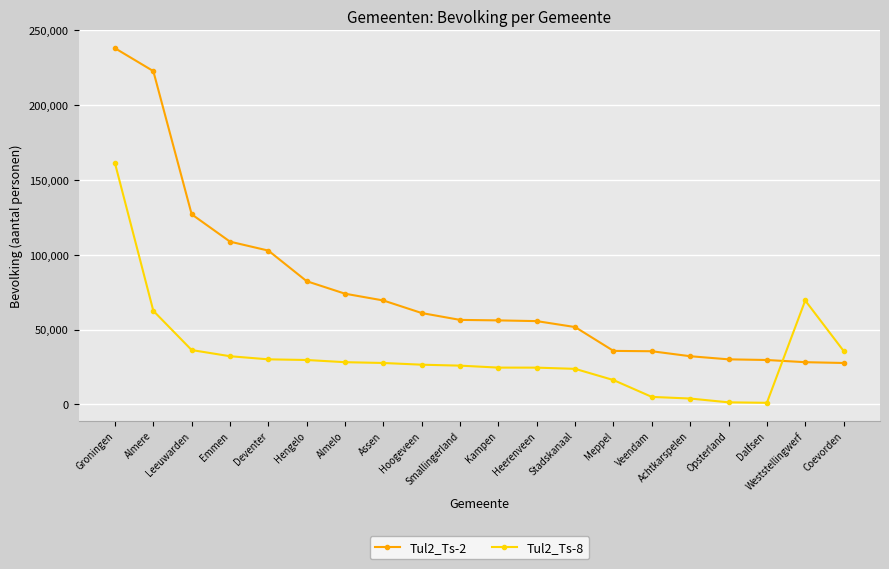

At which category does the chart reach its peak across all series?

Groningen